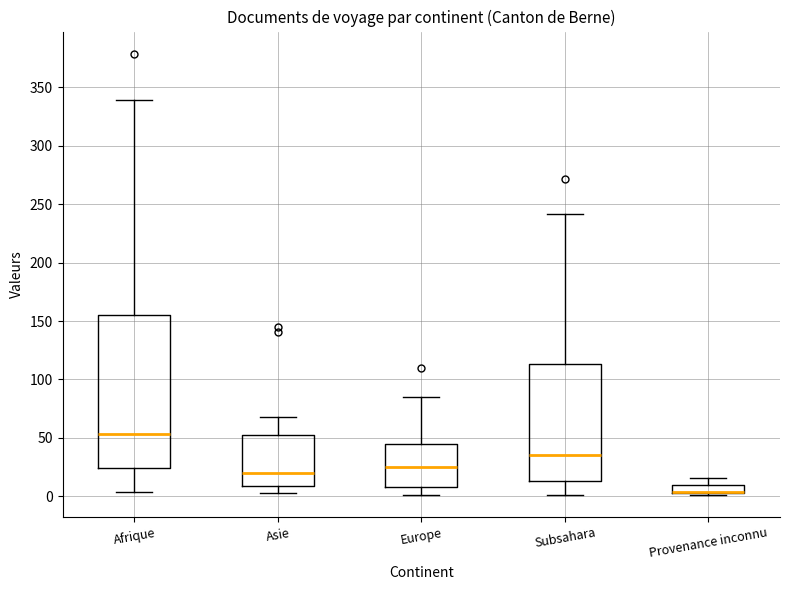

Comparing the boxes themselves (not the whiskers), which one is the tallest?

Afrique